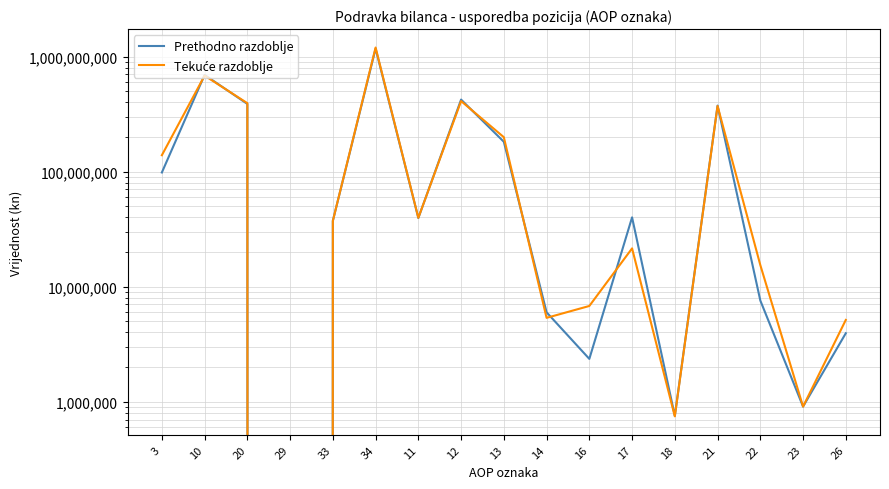

What is the label of the 3rd point from the right?

22